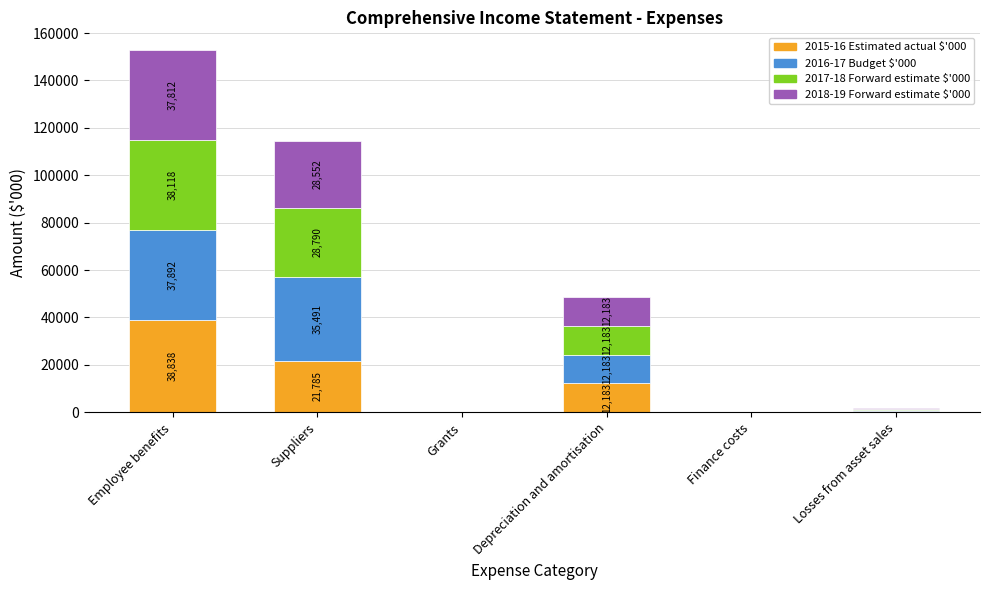

Reading left to right, list the values for the 2015-16 Estimated actual $'000 series.

Employee benefits=38838	Suppliers=21785	Grants=40	Depreciation and amortisation=12183	Finance costs=60	Losses from asset sales=500